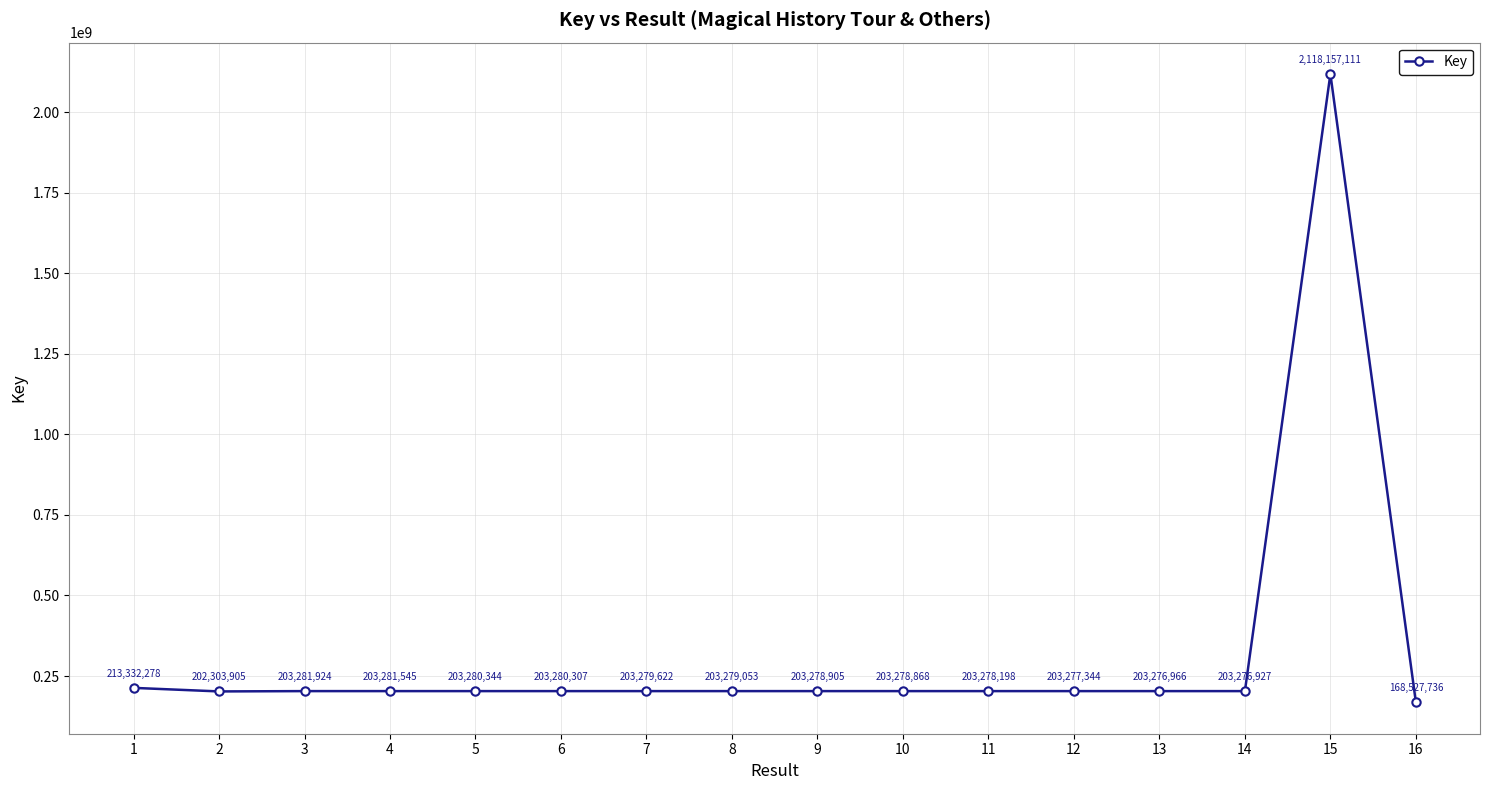

What is the change in value from 5 to 8?

-1291